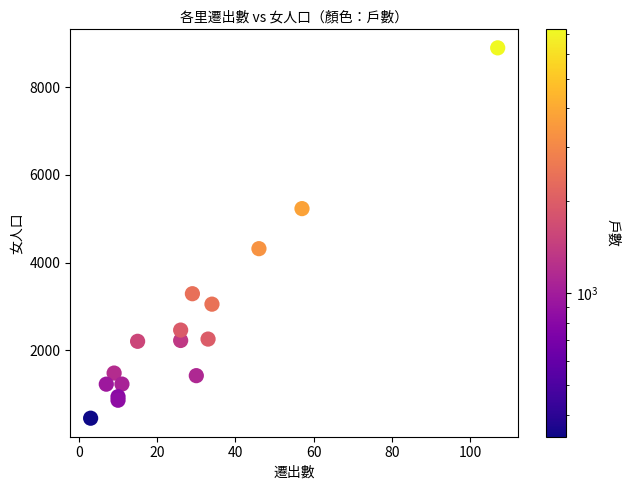

What Y value in the scatter plot is closest to 4672?

4316